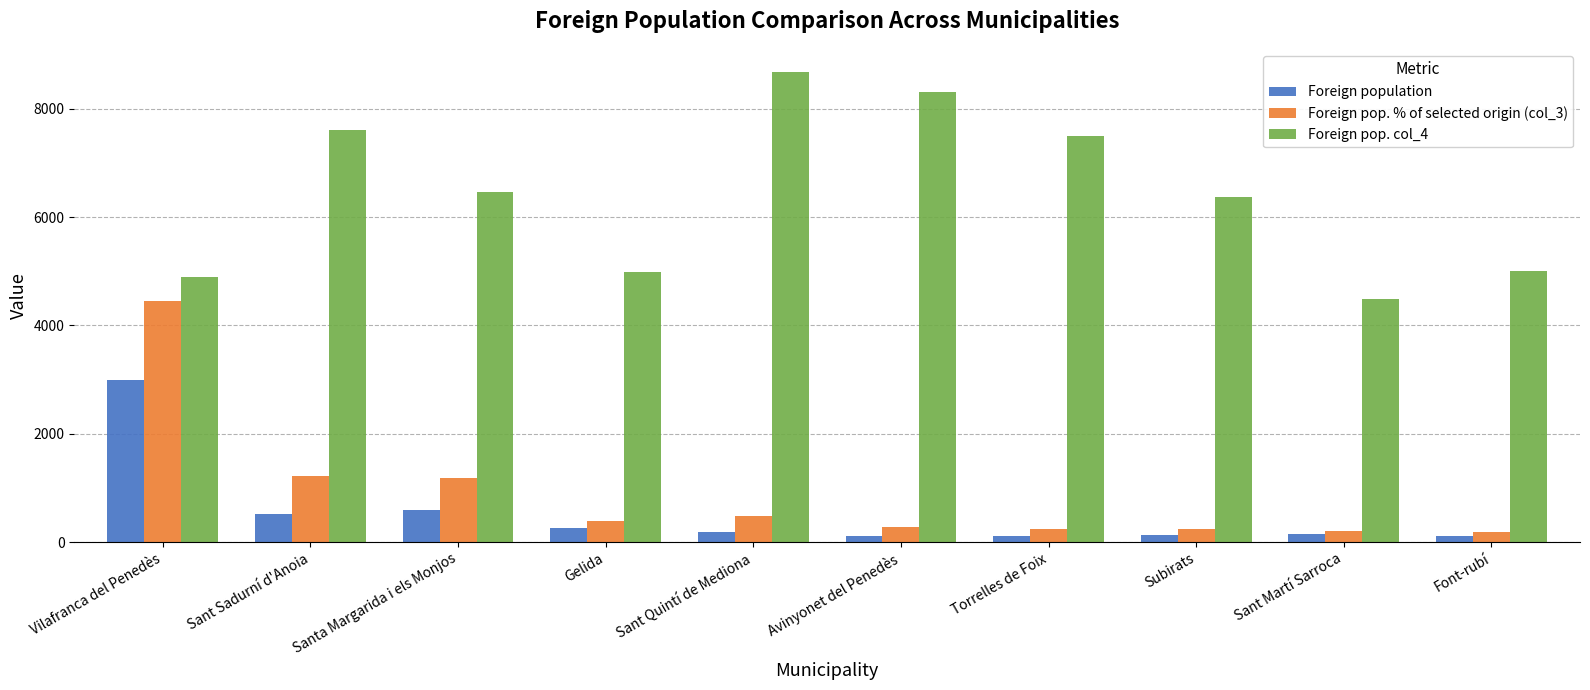

What is the label of the 2nd bar from the right?

Sant Martí Sarroca